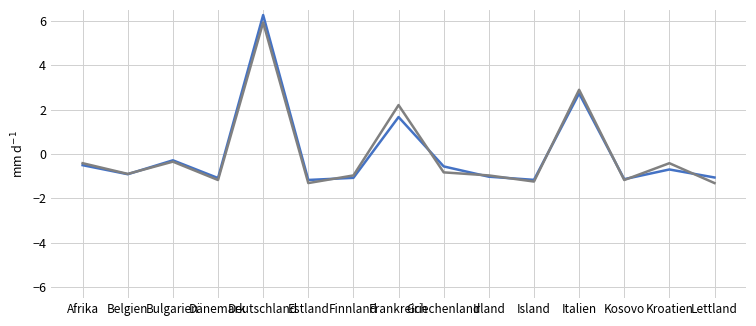

What is the difference between the highest and lowest values at Griechenland?

0.3